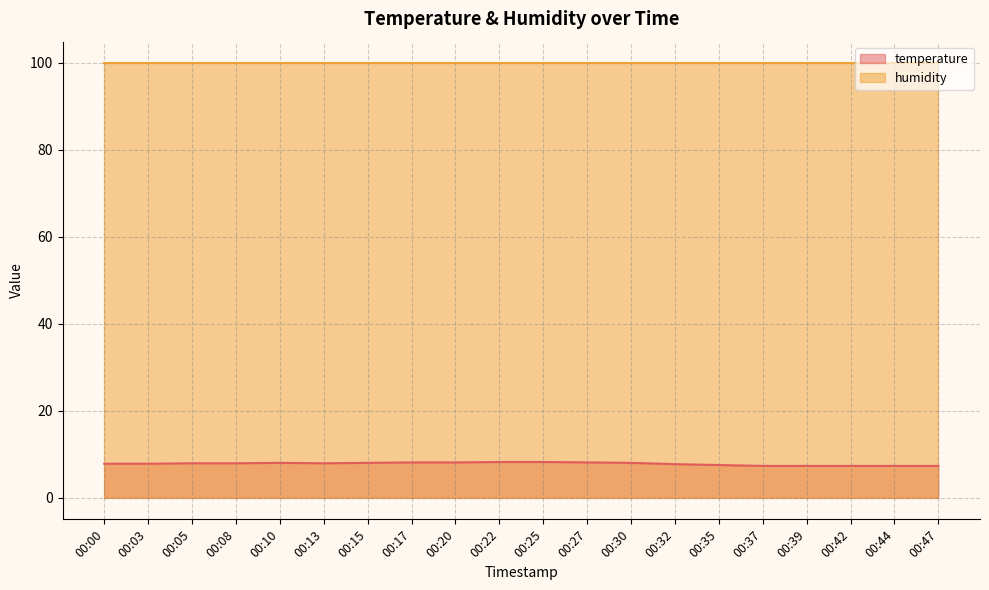

What is the minimum value shown in the chart?

7.3